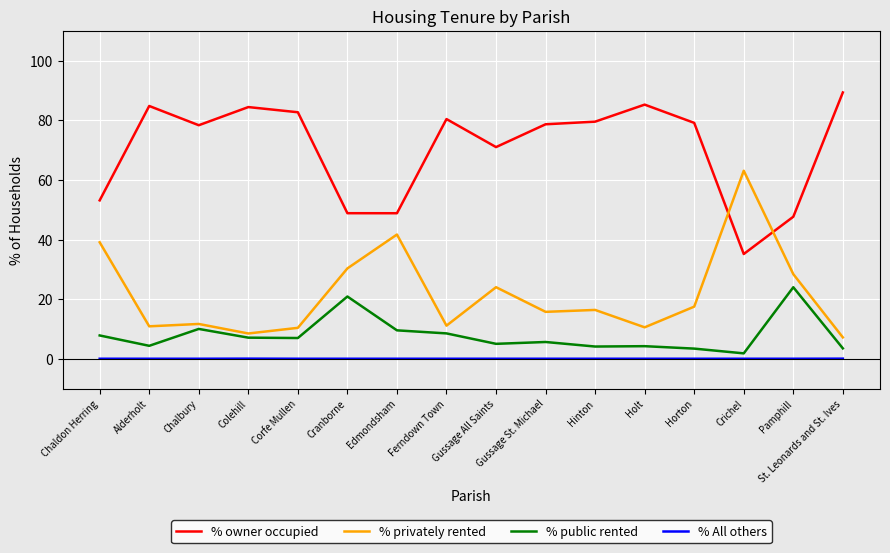

Rank the series by their maximum value, from lowest to highest.

% All others, % public rented, % privately rented, % owner occupied